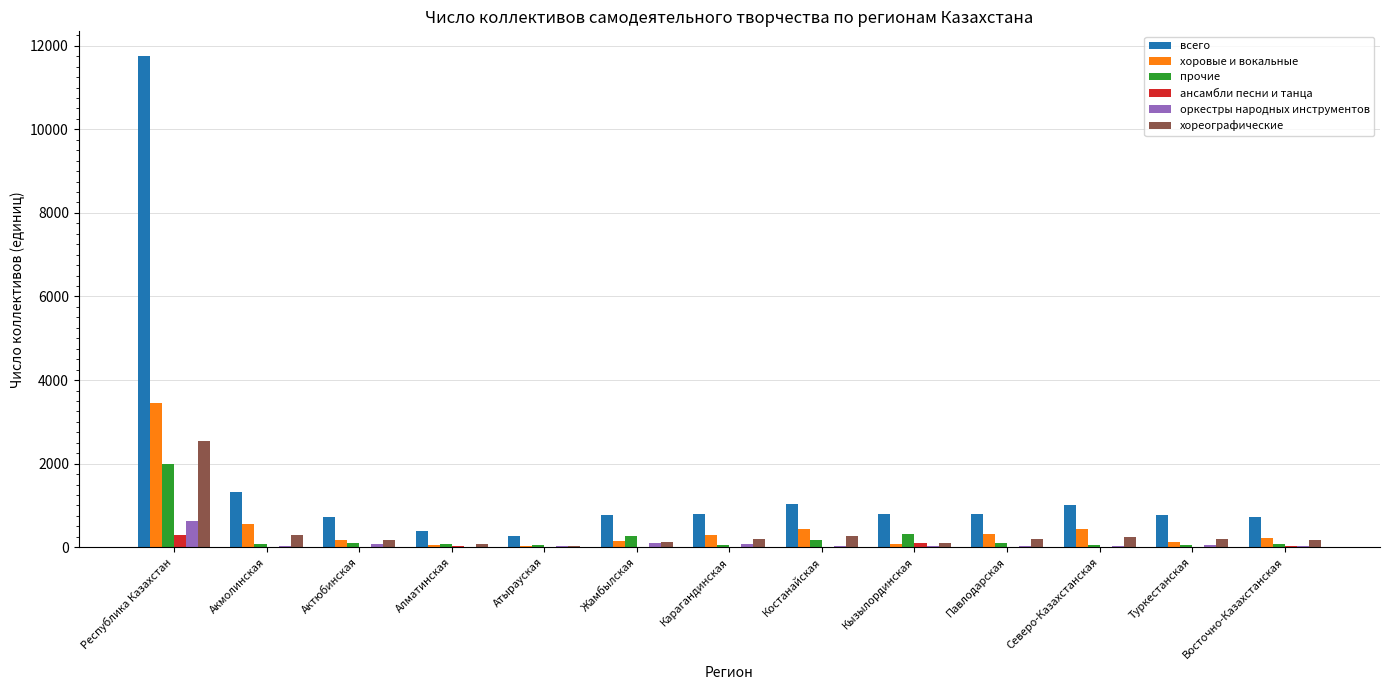

What is the sum of all всего values?

21163